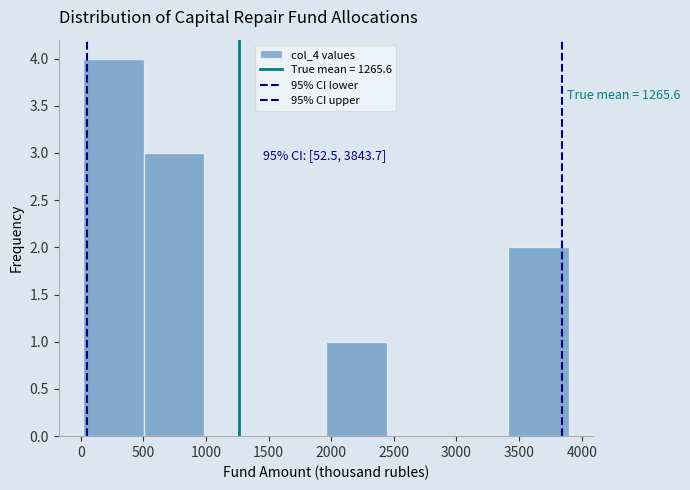

Over which range of the x-axis is the bar tallest?

0 to 500